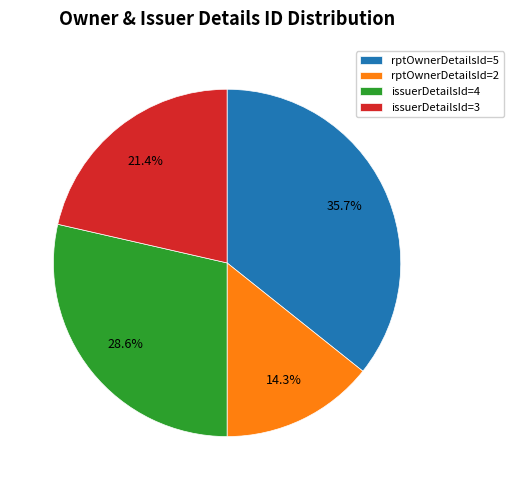

Which category has the biggest portion of the pie?

rptOwnerDetailsId=5